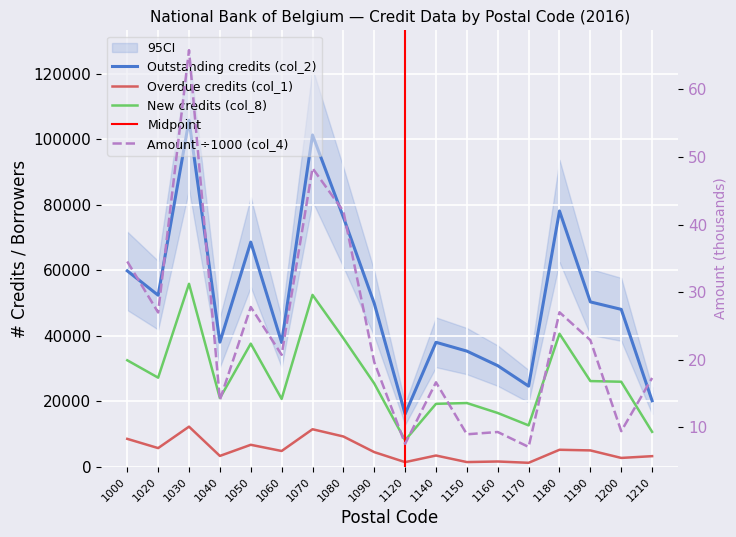

What is the difference between the highest and lowest values at 1050?

68563.2